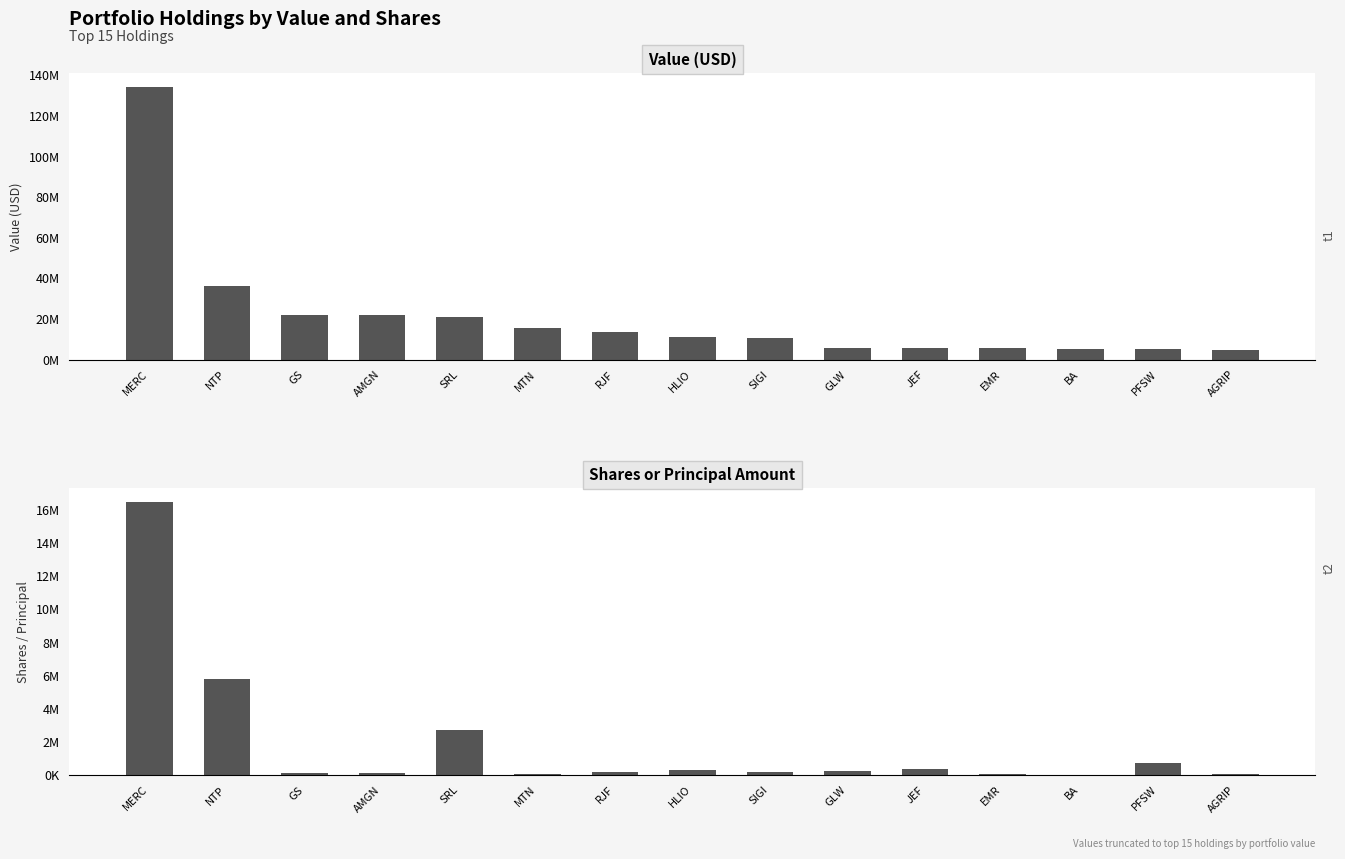

Reading left to right, list all the values displayed in this chart.

Value: 134477000	36093000	22035000	21817000	20767000	15301000	13680000	11175000	10548000	5629000	5612000	5521000	5022000	5010000	4748000
Shares or principal amount: 16480000	5774800	111500	92500	2732477	84000	198750	300000	200000	217350	360872	89000	27400	750000	45650